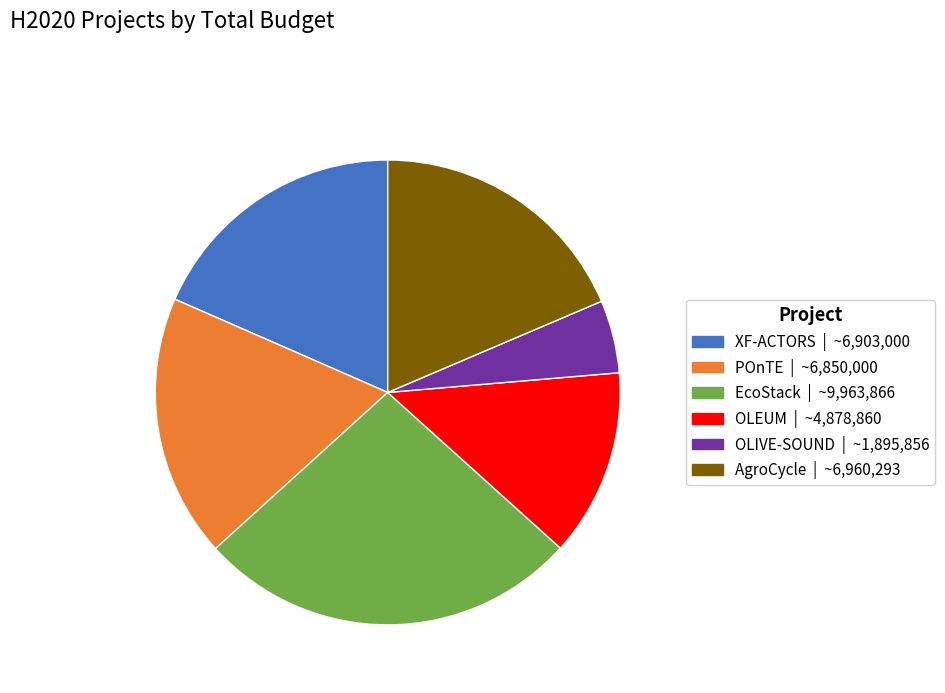

Count the number of slices in the pie.

6